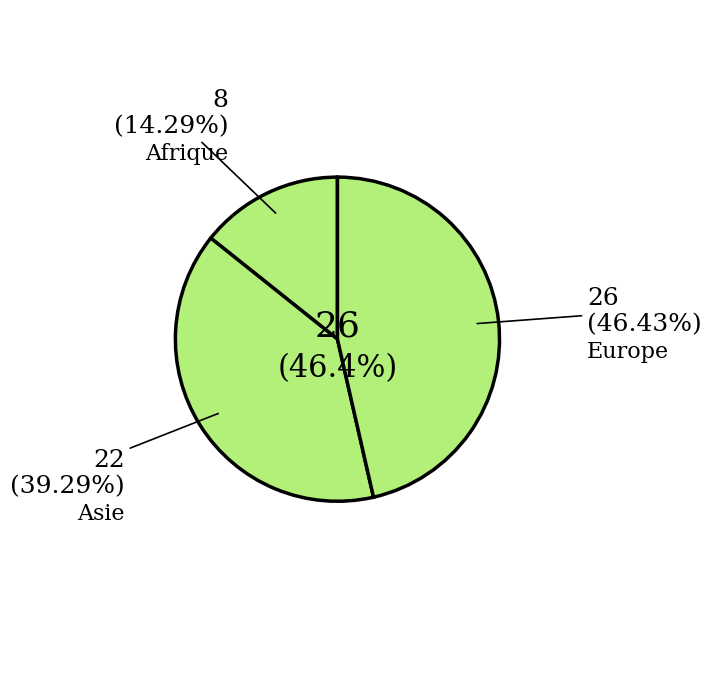

What percentage is the Afrique slice, to the nearest percent?

14%